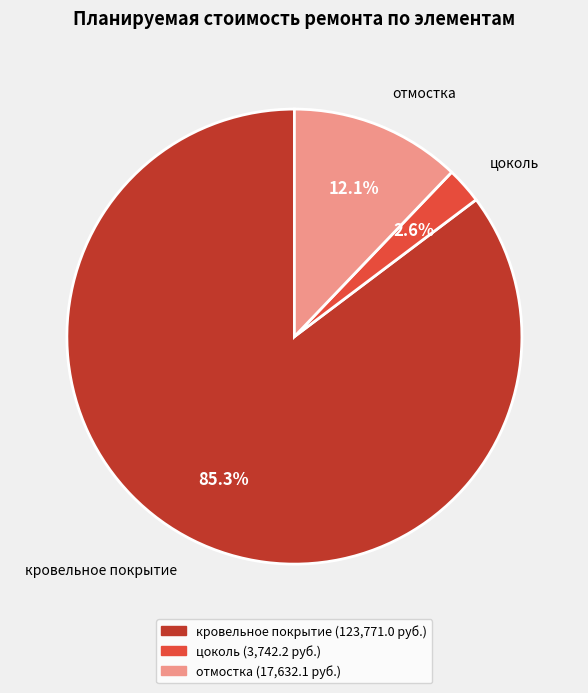

How many segments does this pie chart have?

3